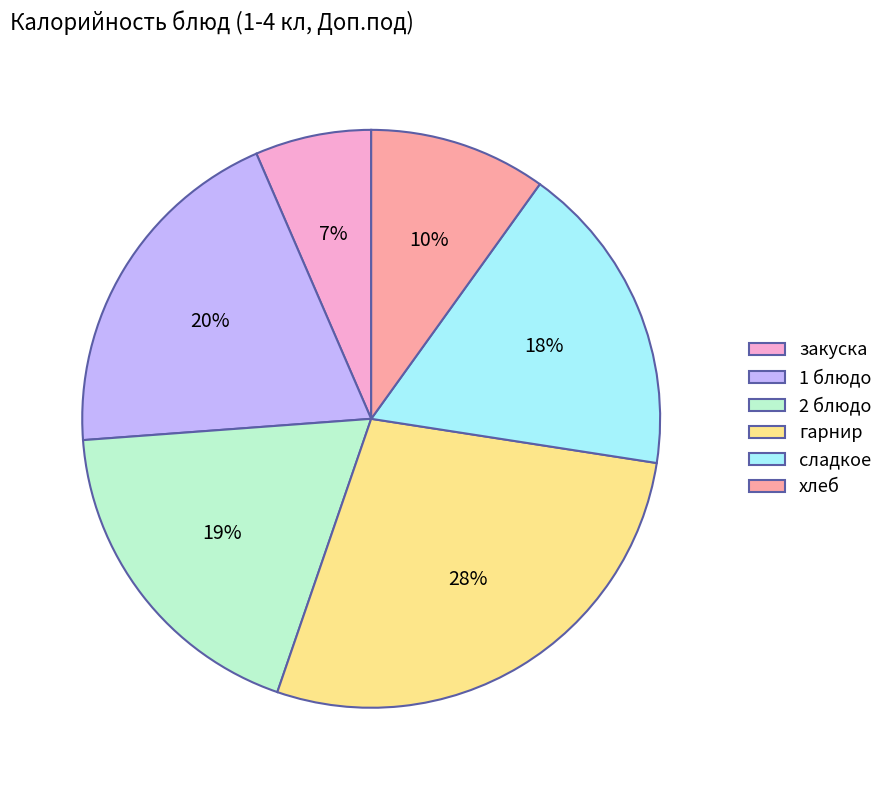

To the nearest percent, what is the average slice percentage?

17%